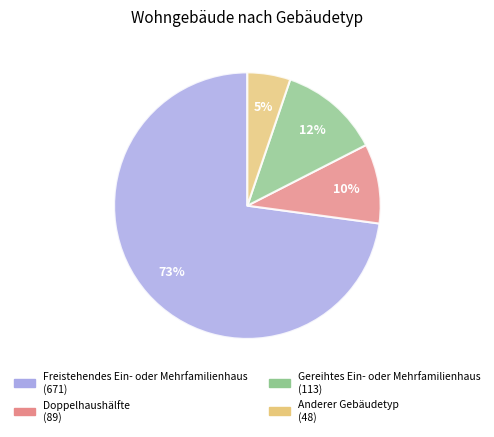

Is the sum of Freistehendes Ein- oder Mehrfamilienhaus and Anderer Gebäudetyp greater than half?

Yes